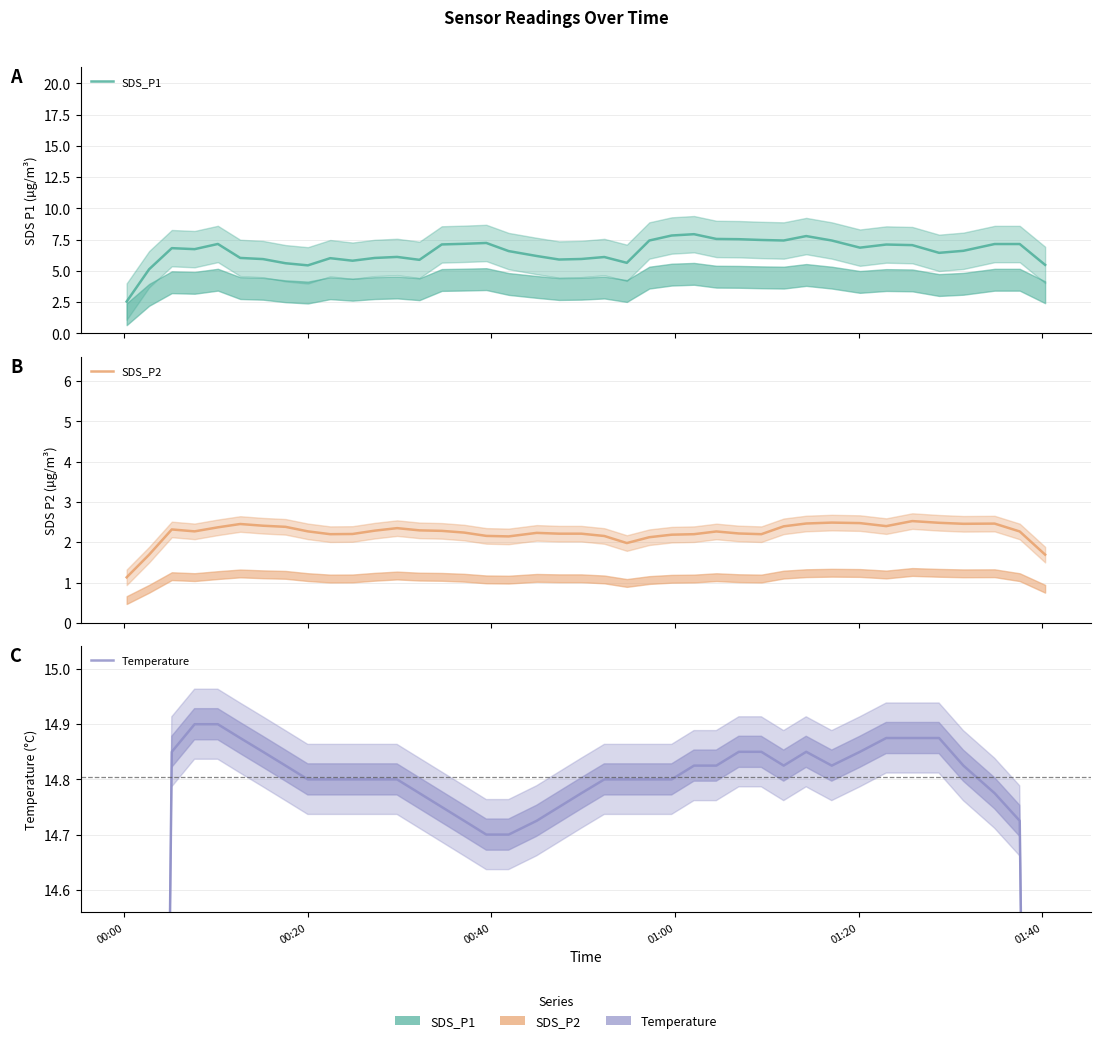

Rank the series by their maximum value, from lowest to highest.

SDS_P2, SDS_P1, Temperature